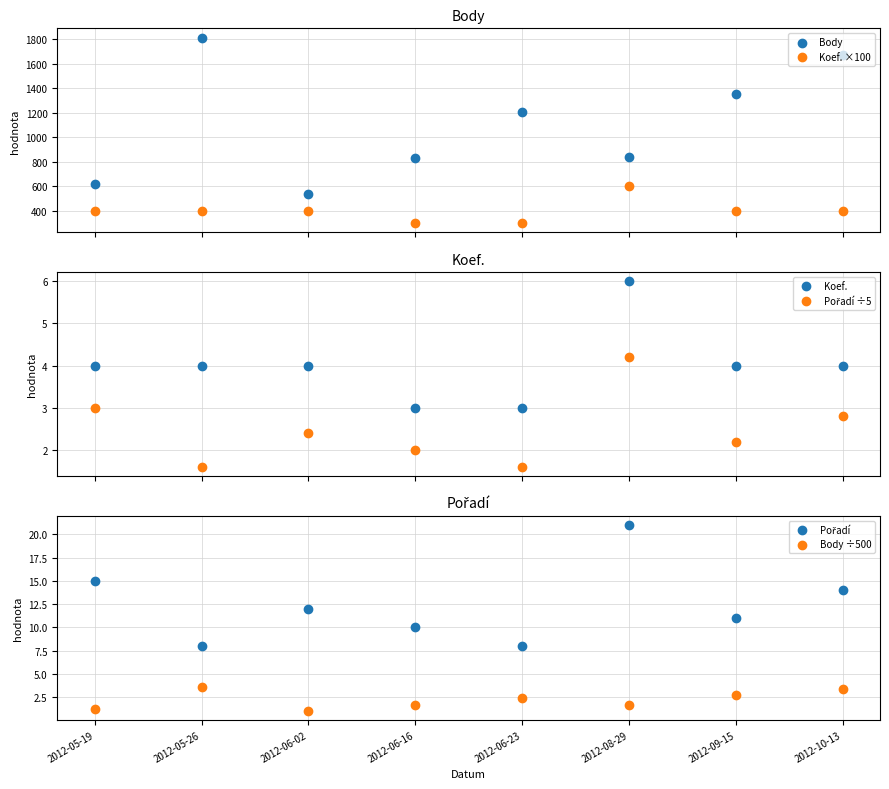

At how many categories does at least one series exceed 658?

6